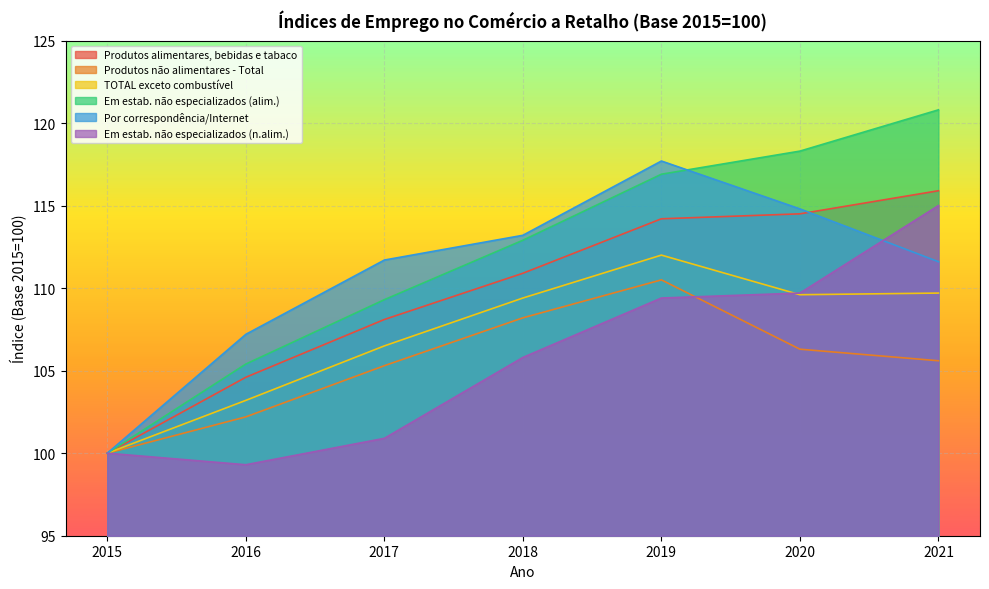

What value does the Em estab. não especializados (alim.) series have at 2016?

105.4